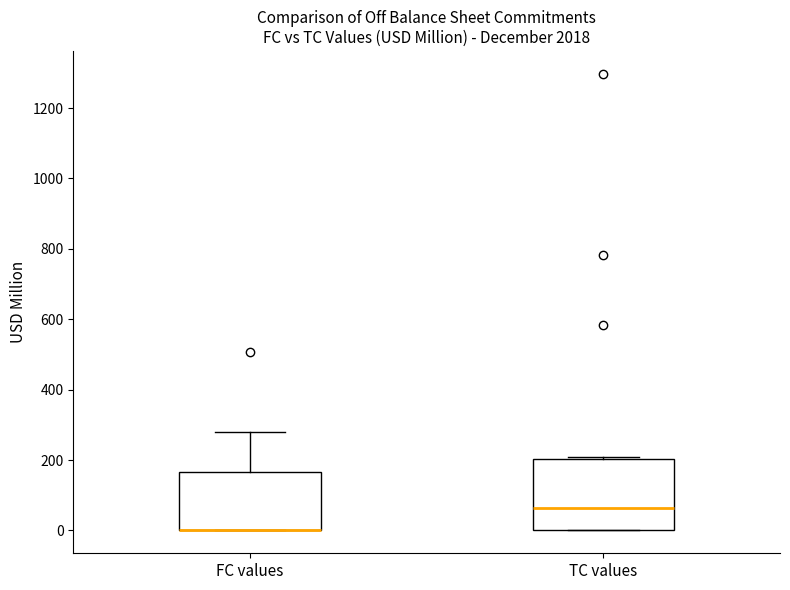

Reading left to right, read every box against the y-axis: the position of its median line, the range the box covers, and the ends of its whiskers. The values are not printed on the chart, so give them approximately, as read against the axis.

FC values: median 0 (drawn on the box's lower edge), box 0 to 160, whiskers 0 to 280
TC values: median 60, box 0 to 200, whiskers 0 to 200 (just above the box's upper edge)